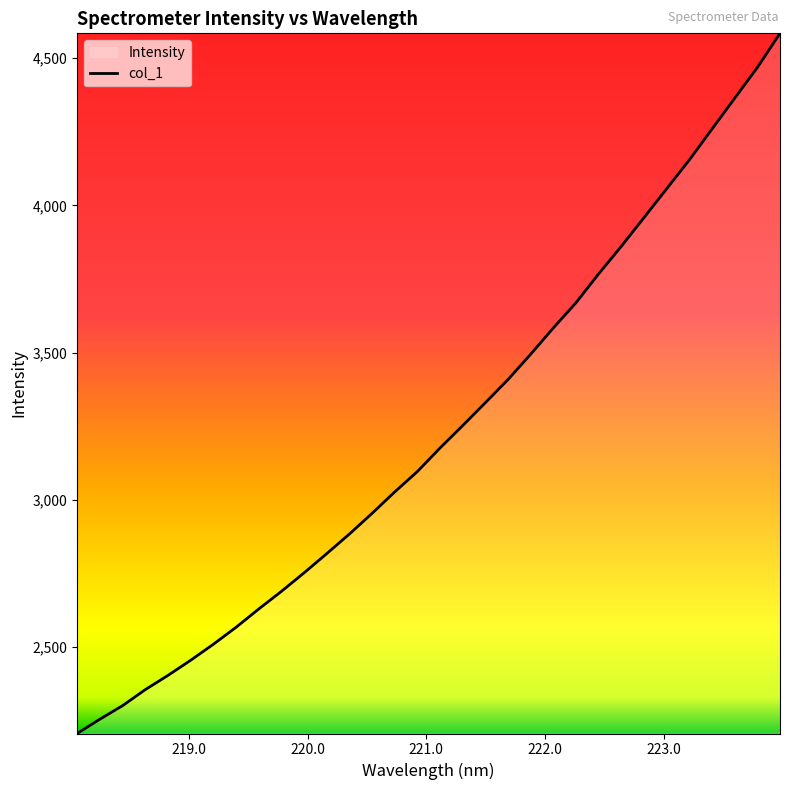

What is the maximum value shown in the chart?

4584.4